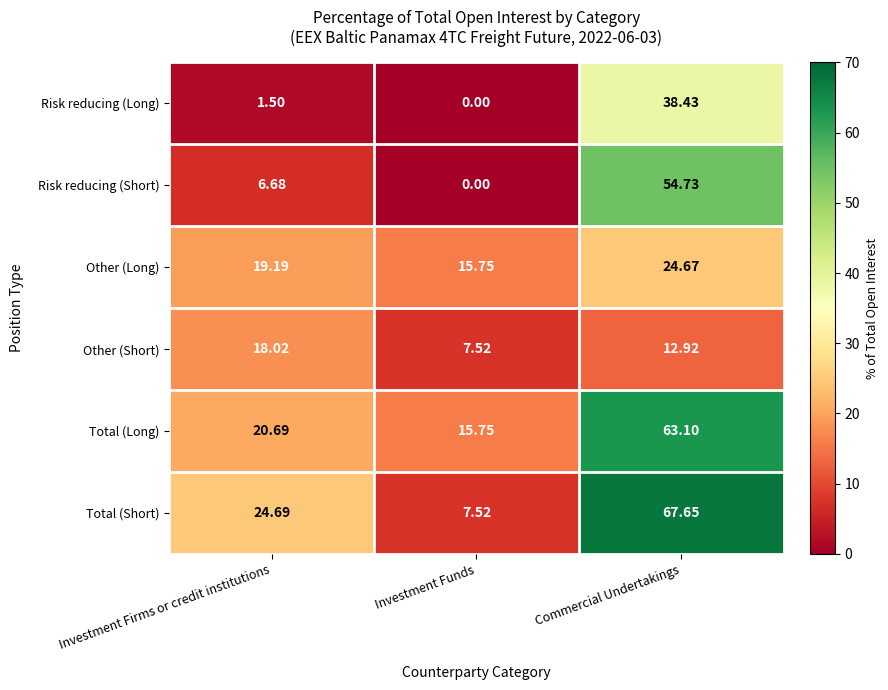

List the series in order of their peak value, highest first.

Total (Short), Total (Long), Risk reducing (Short), Risk reducing (Long), Other (Long), Other (Short)